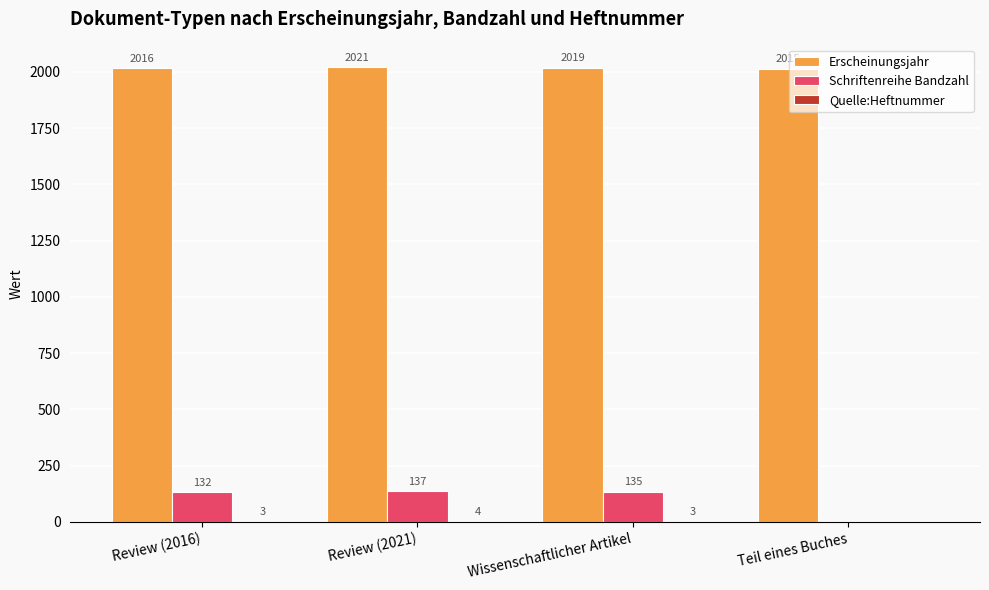

Which label corresponds to the largest value in the chart?

Review (2021)